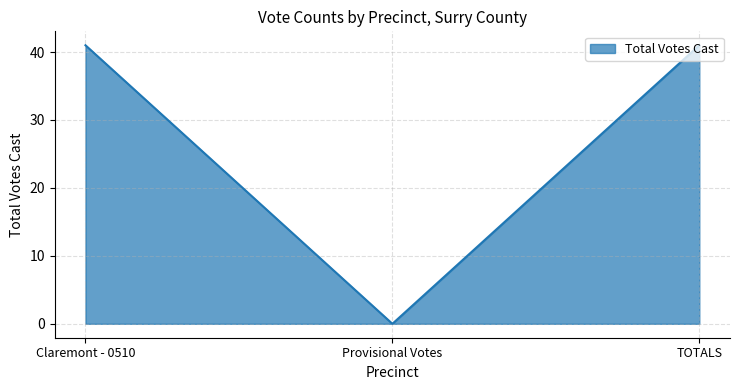

Which category has the lowest value across all series?

Provisional Votes